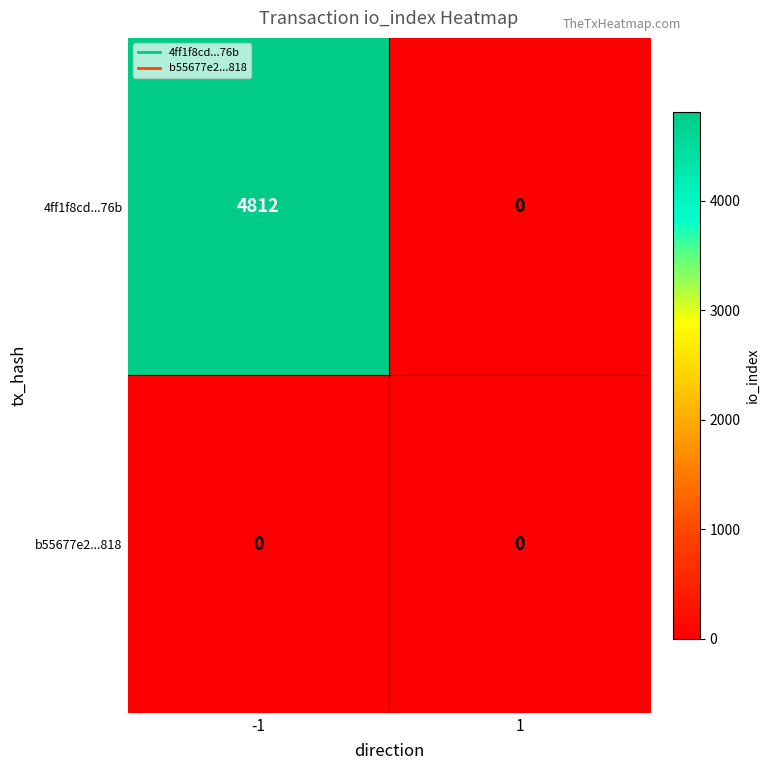

At how many categories does at least one series exceed 435?

1